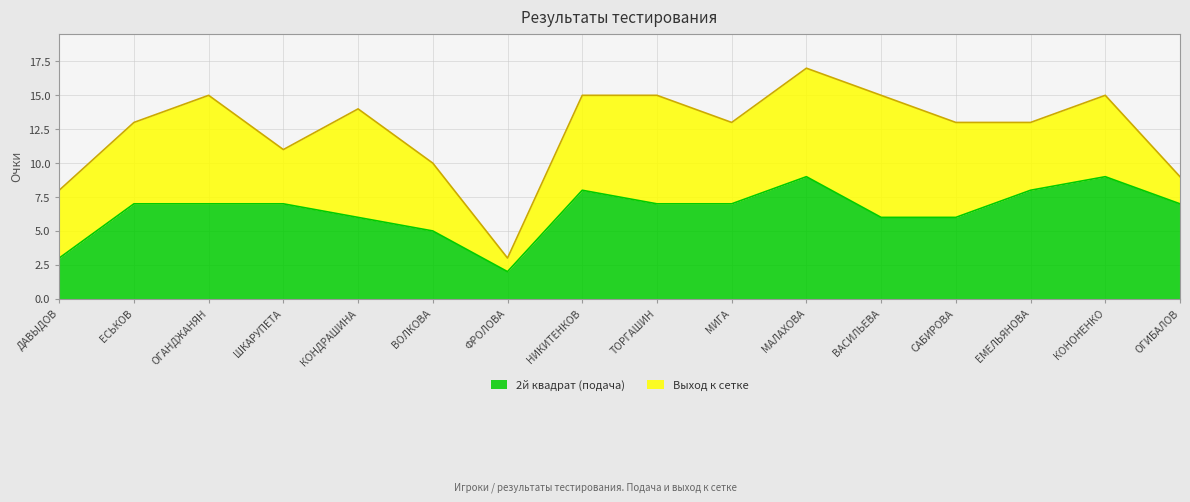

What is the ratio of the value at ФРОЛОВА to the value at САБИРОВА?

0.3